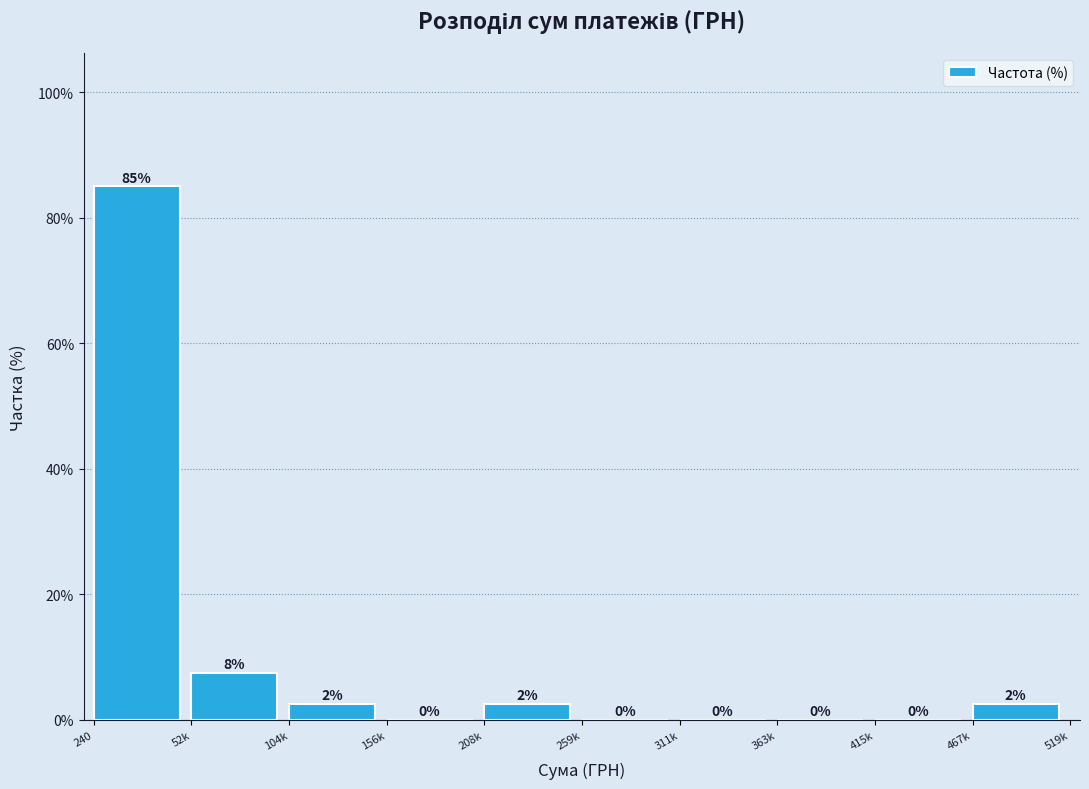

Where is the data nearest to the value 42?

52k